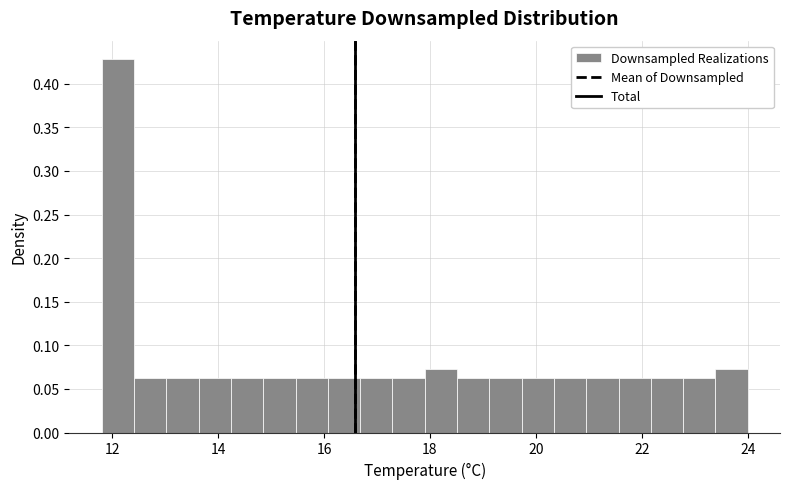

Read against the x-axis, roughly where is the centre of the tallest bar?

12.2